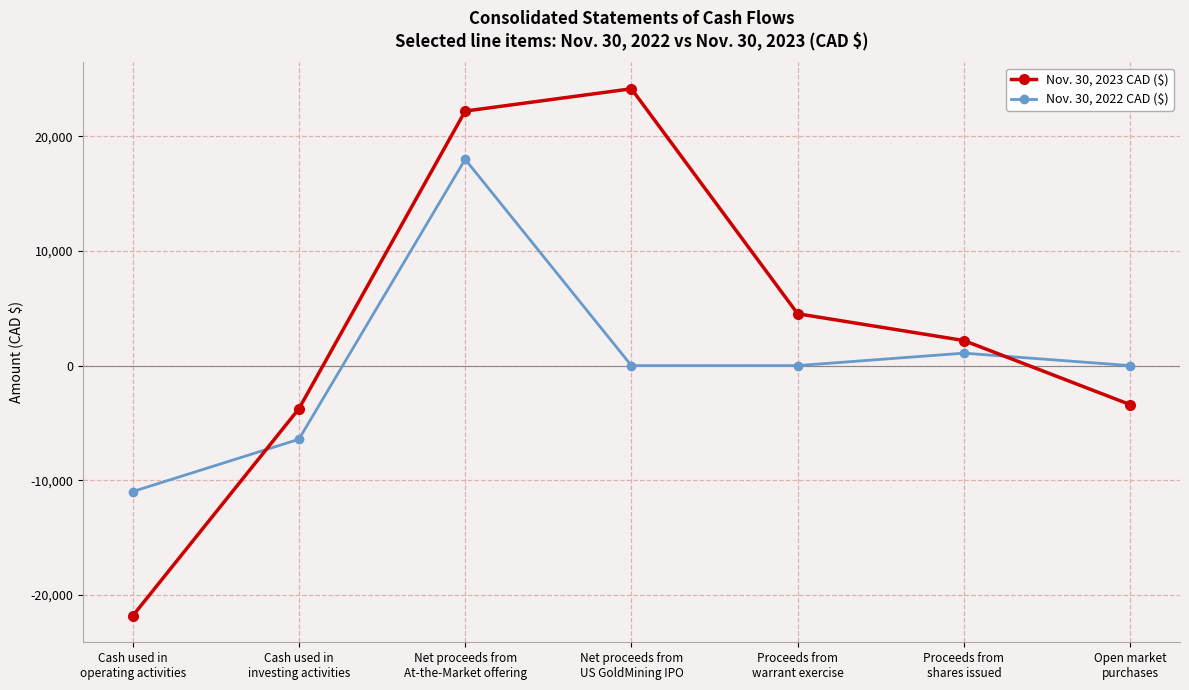

How many data points does each series have?

7